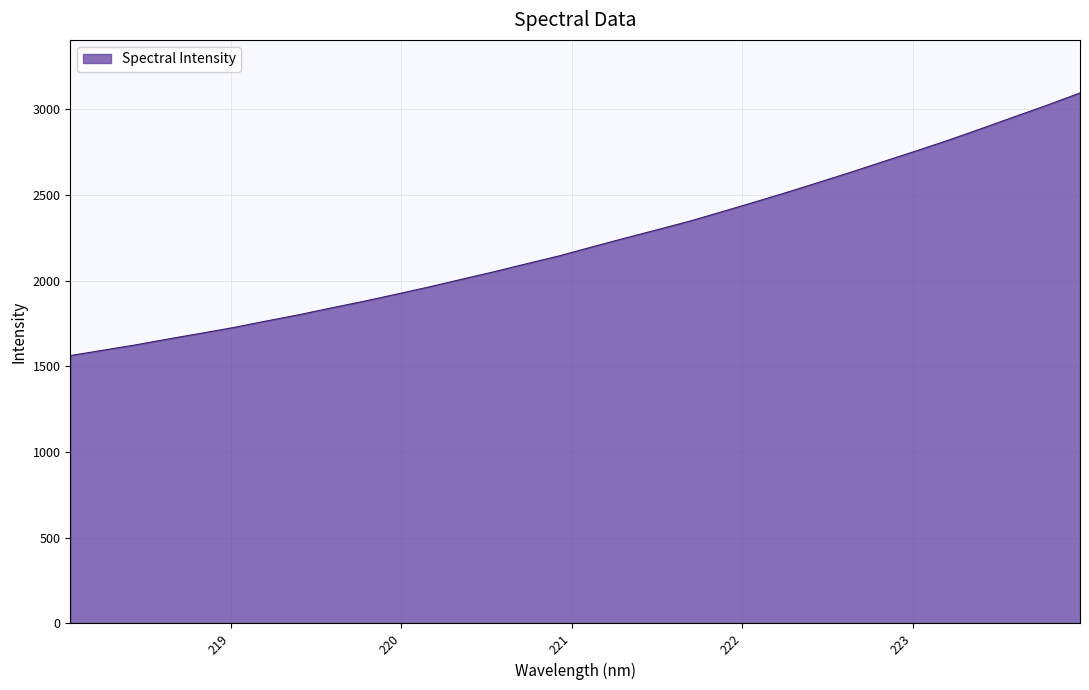

What is the difference between the maximum and minimum values?

1531.8